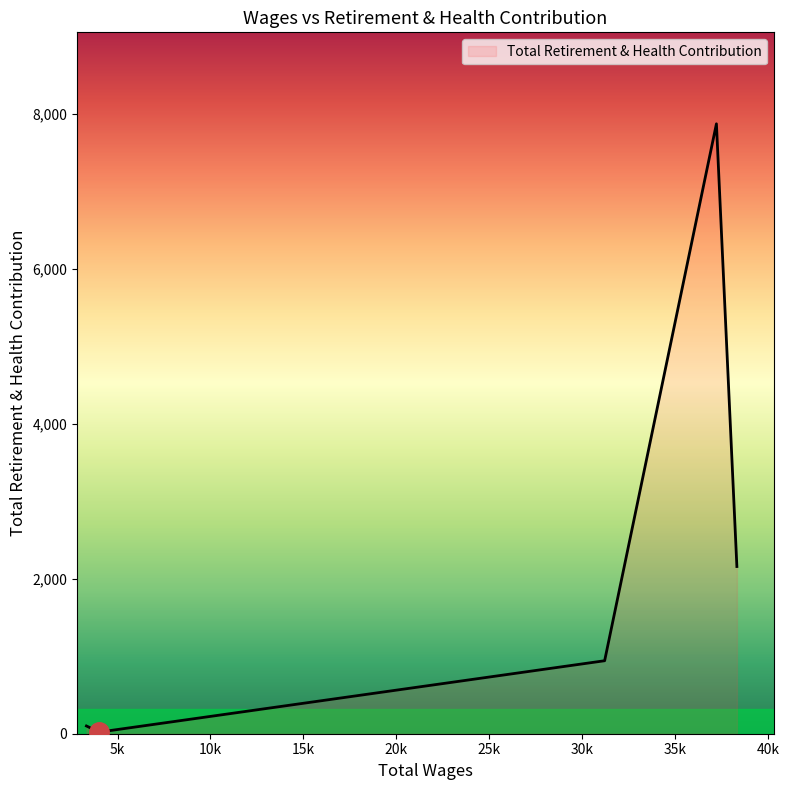

How many interior local peaks (higher than both neighbors) does the data have?

1